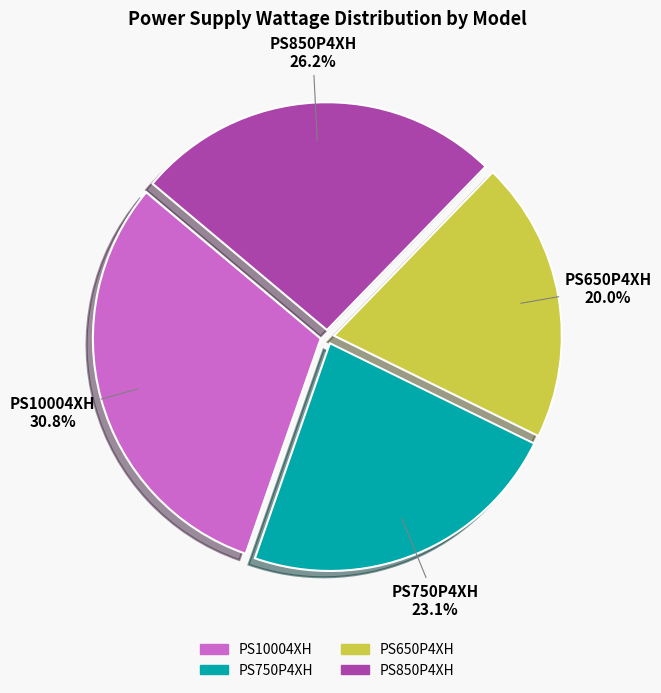

Between PS10004XH and PS750P4XH, which is larger?

PS10004XH